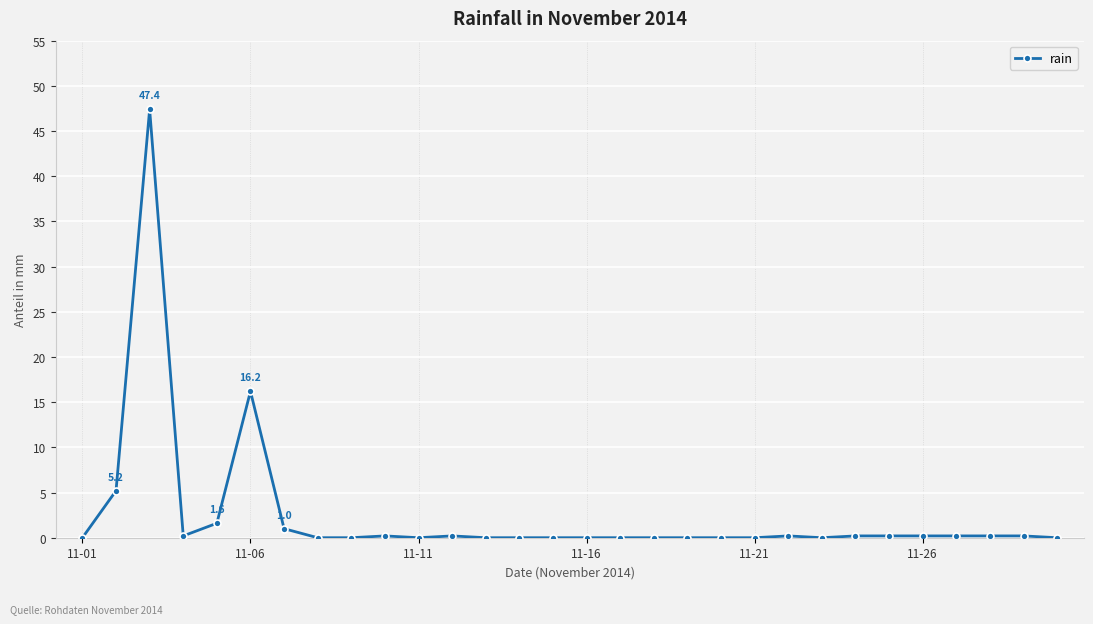

What is the greatest value displayed?

47.4